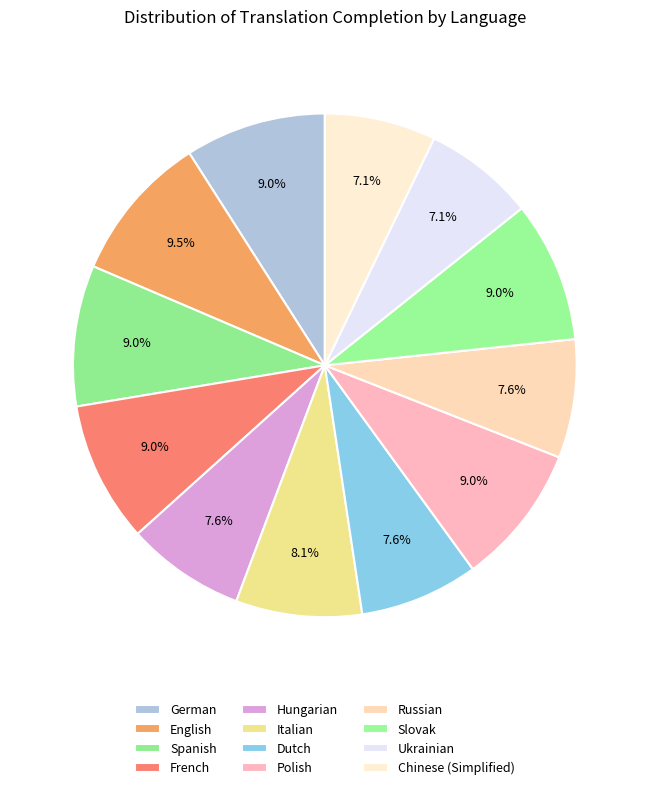

Is there a majority slice in this chart?

No